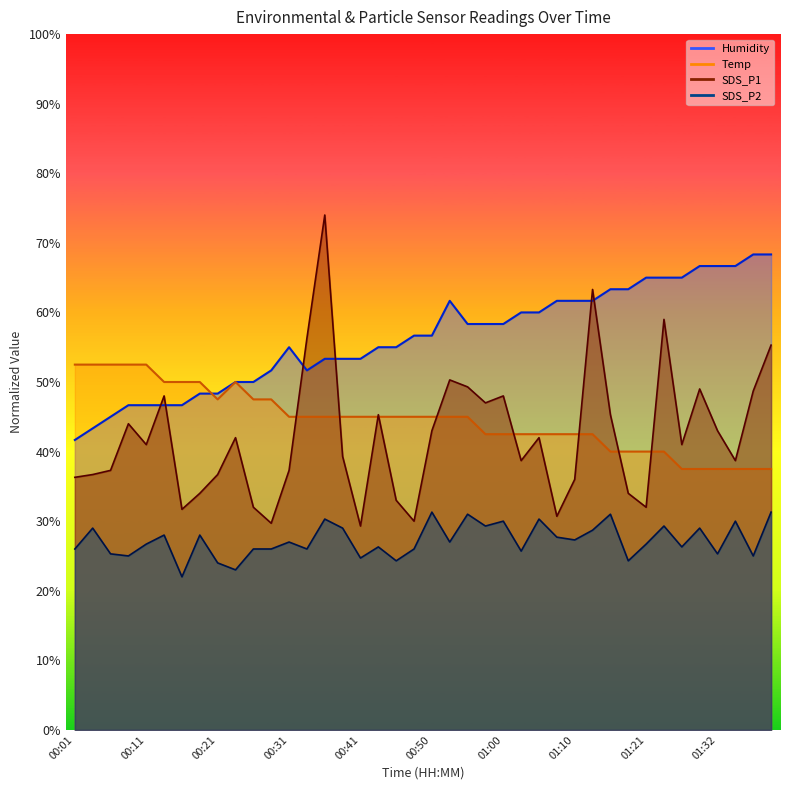

What is the label of the 3rd point from the left?

00:06